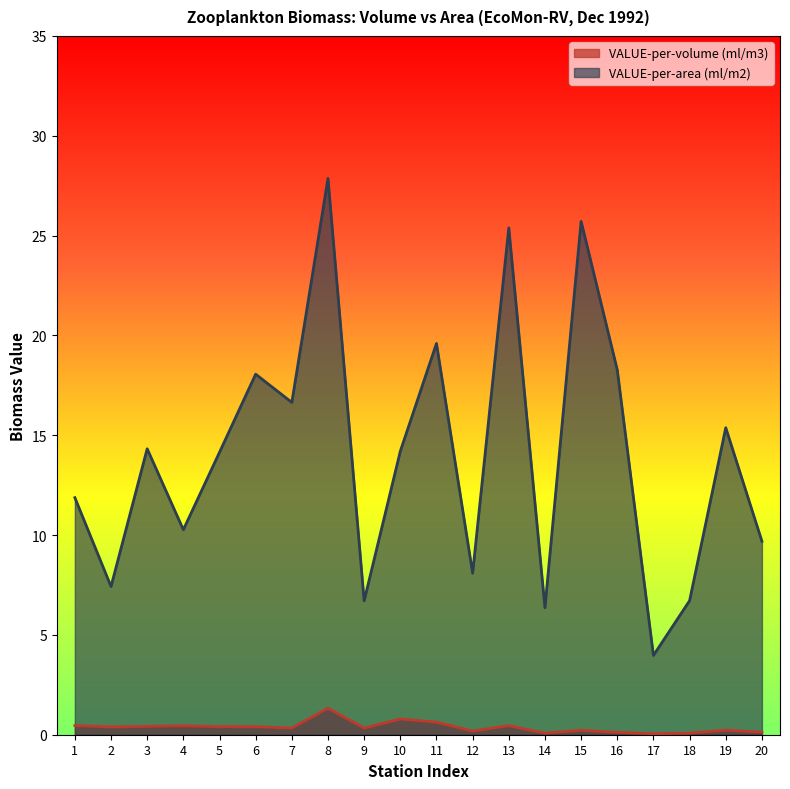

Which category has the lowest value across all series?

17